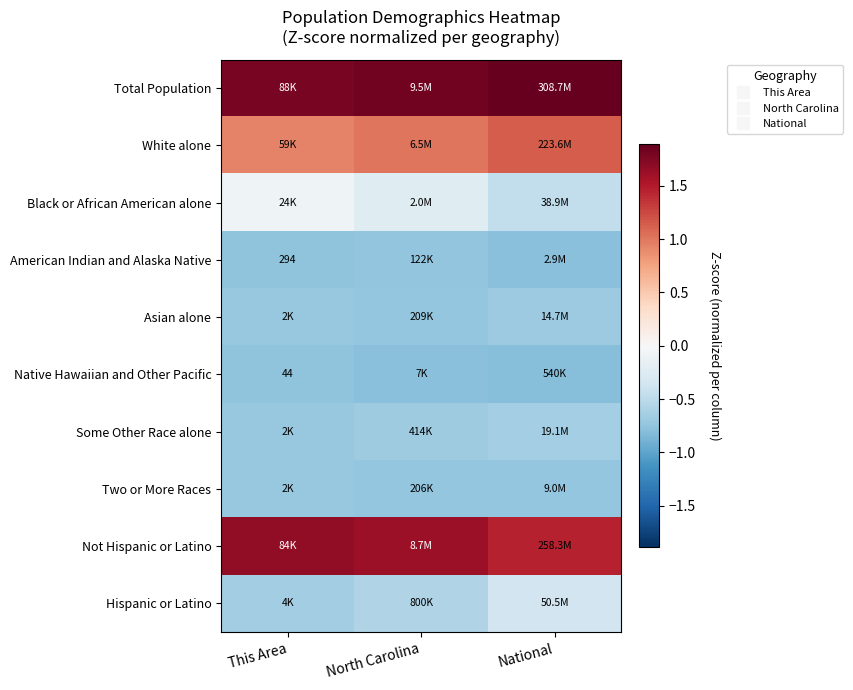

How many categories are shown in the chart?

3